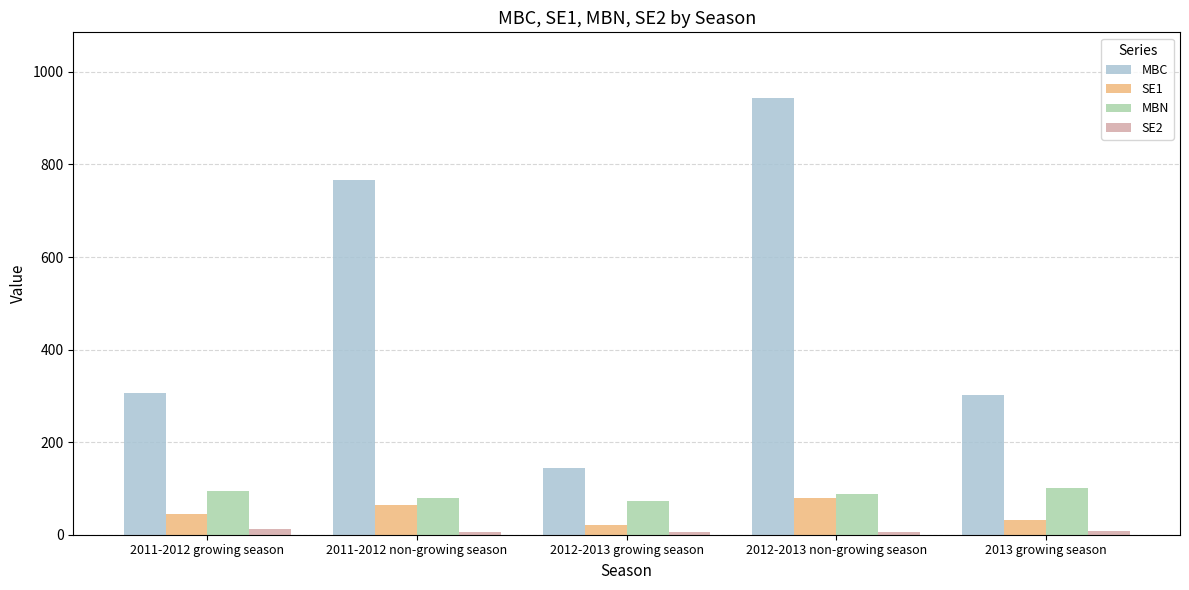

The value of MBN at 2013 growing season is 172.2. True or false?

False